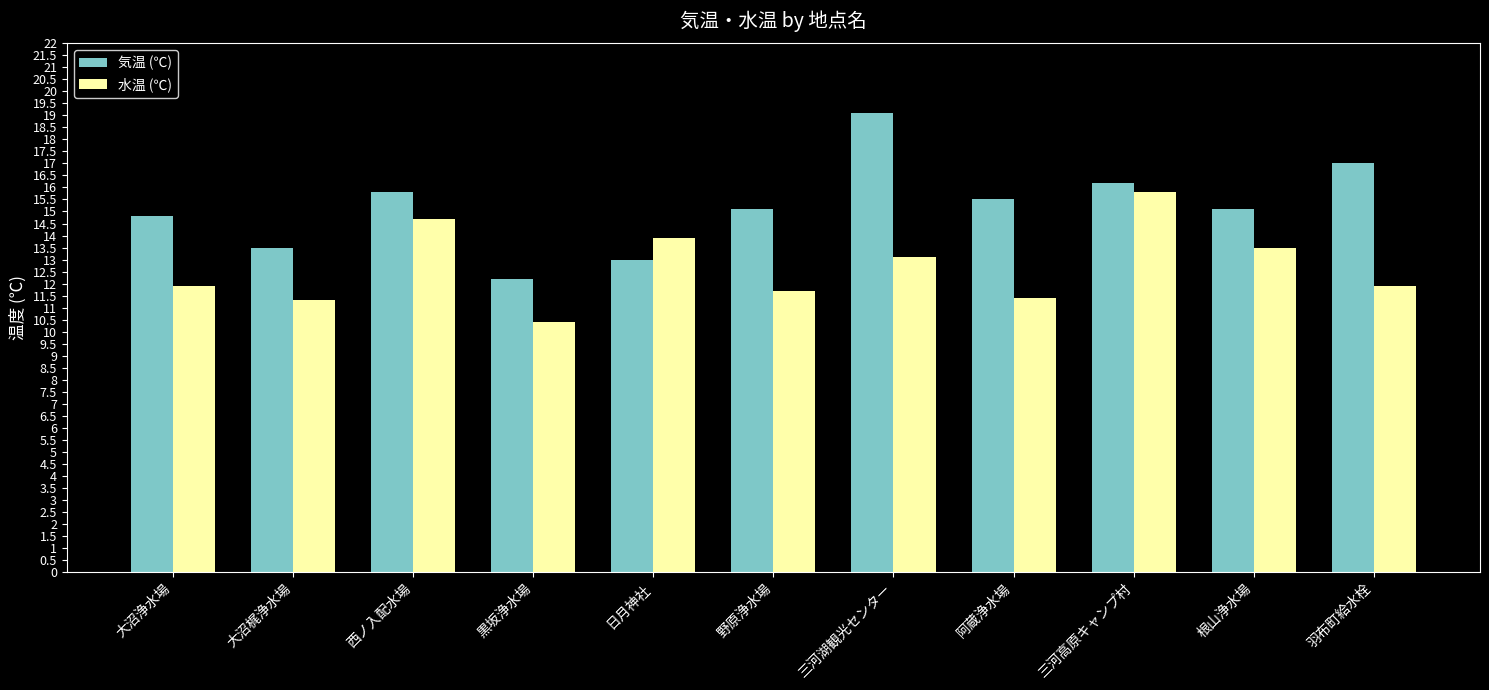

At which label does 水温 (℃) reach its minimum?

黒坂浄水場